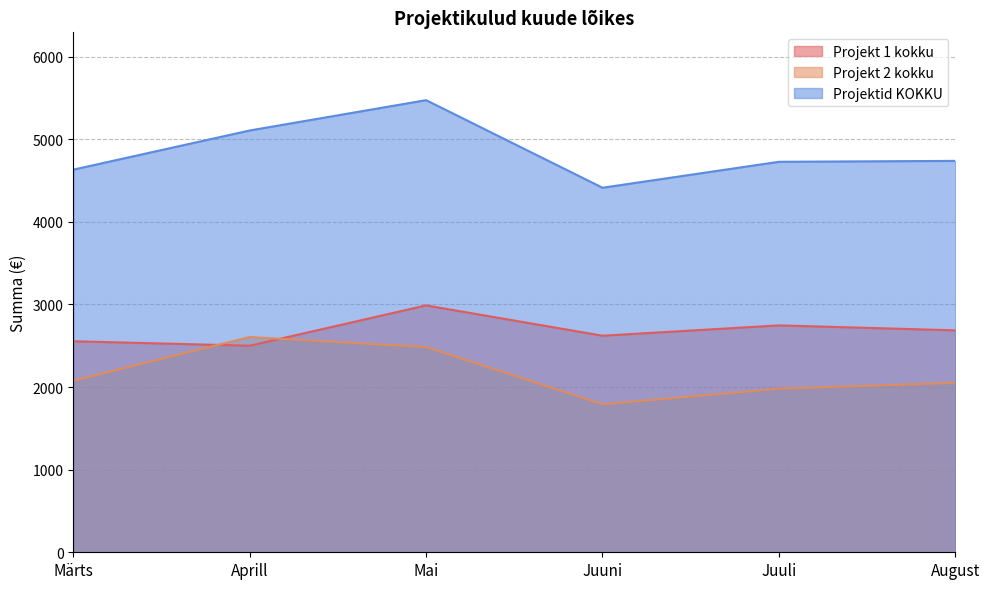

At which category is the sum across all series the highest?

Mai